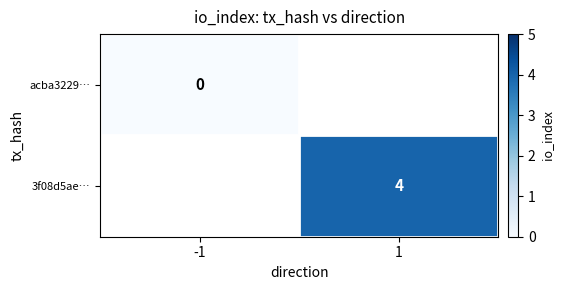

The 3f08d5ae… series shows 6 at 1. True or false?

False